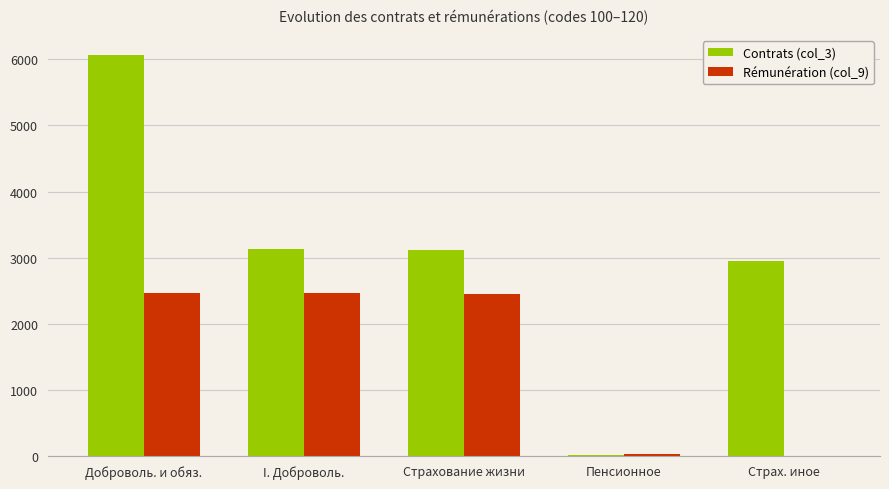

What is the total value across all series at I. Доброволь.?

5586.8